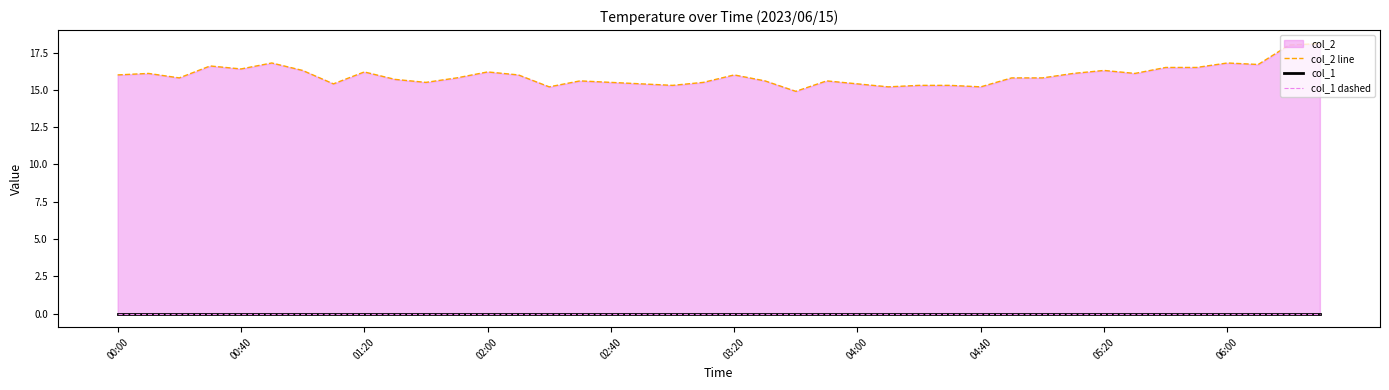

Does the chart display data point markers on the line(s)?

No